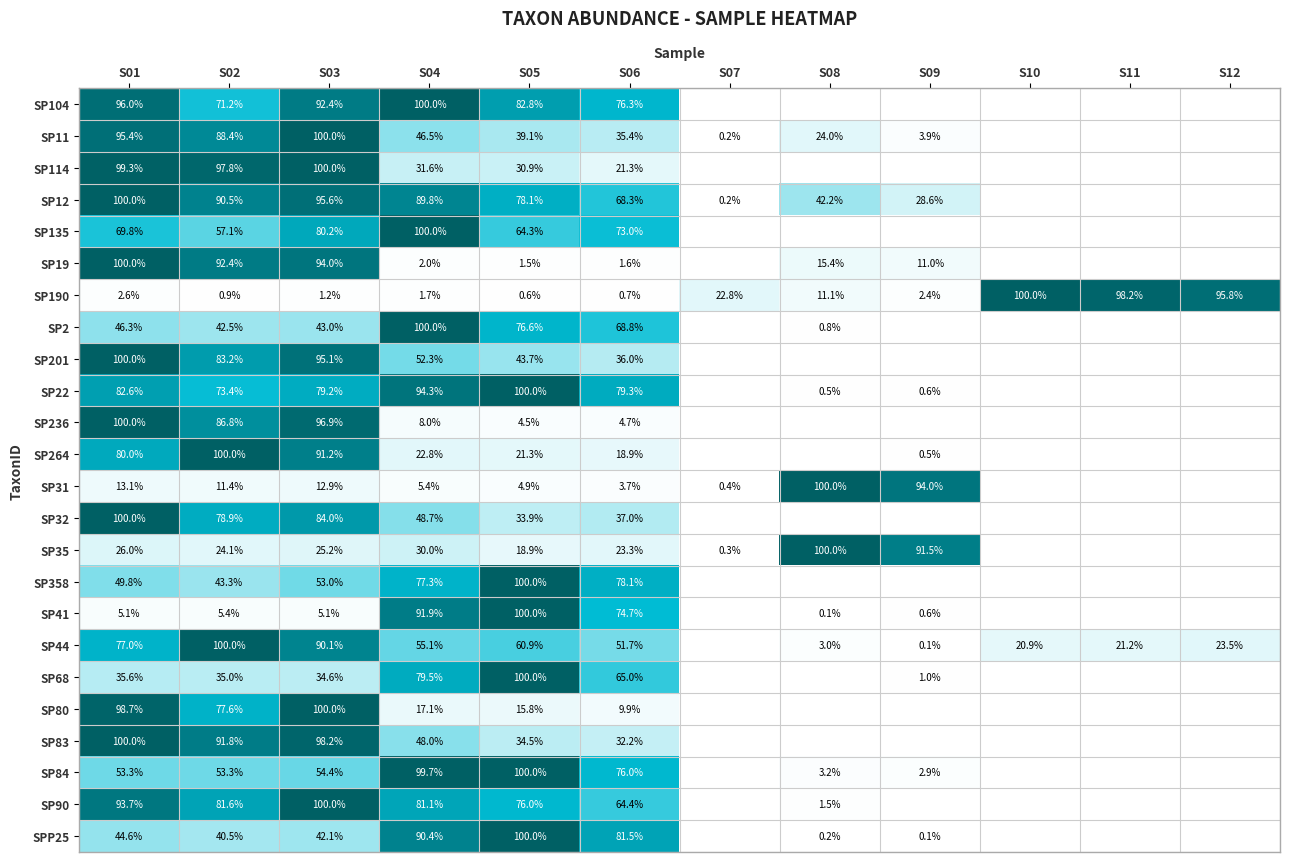

What is the sum of the SP114 values at S06 and S05?

52.2